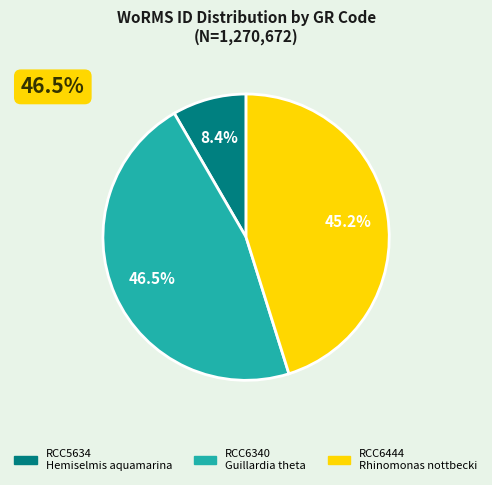

What is the change in value from RCC5634 to RCC6340?

+484279